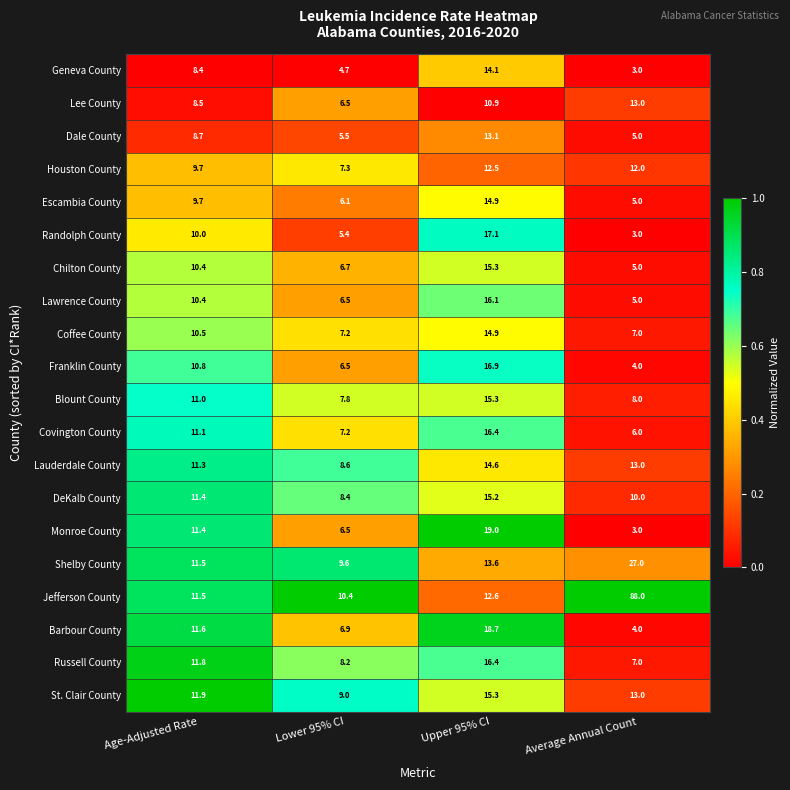

Which series has the widest spread of values?

Jefferson County